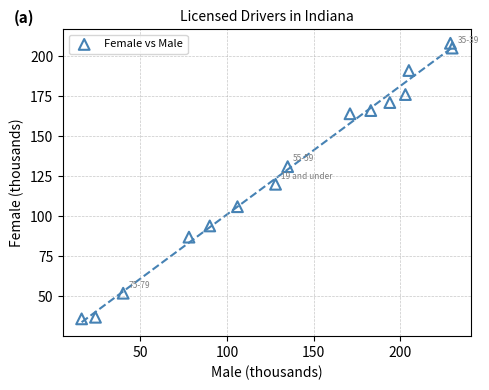

What is the range of X values (max minus min)?

214